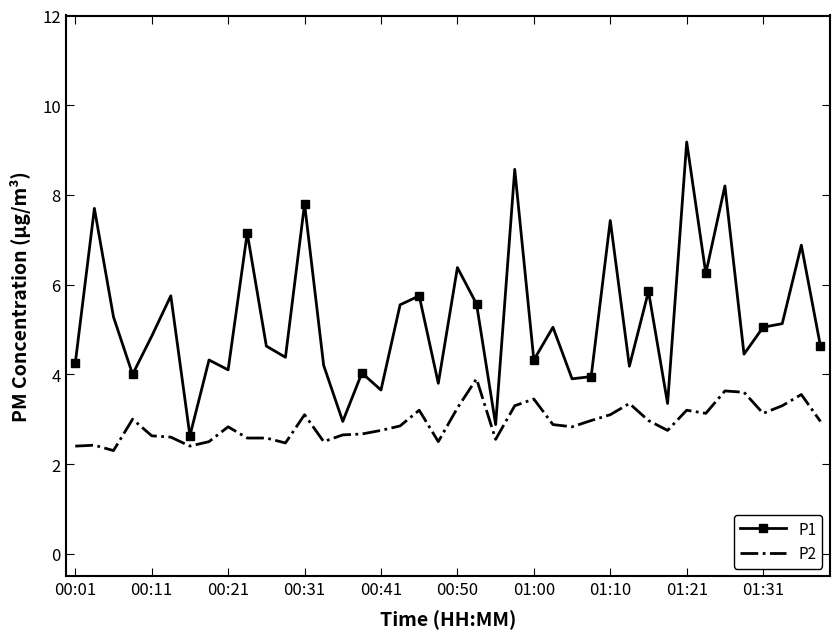

Rank the series by their average value, from lowest to highest.

P2, P1